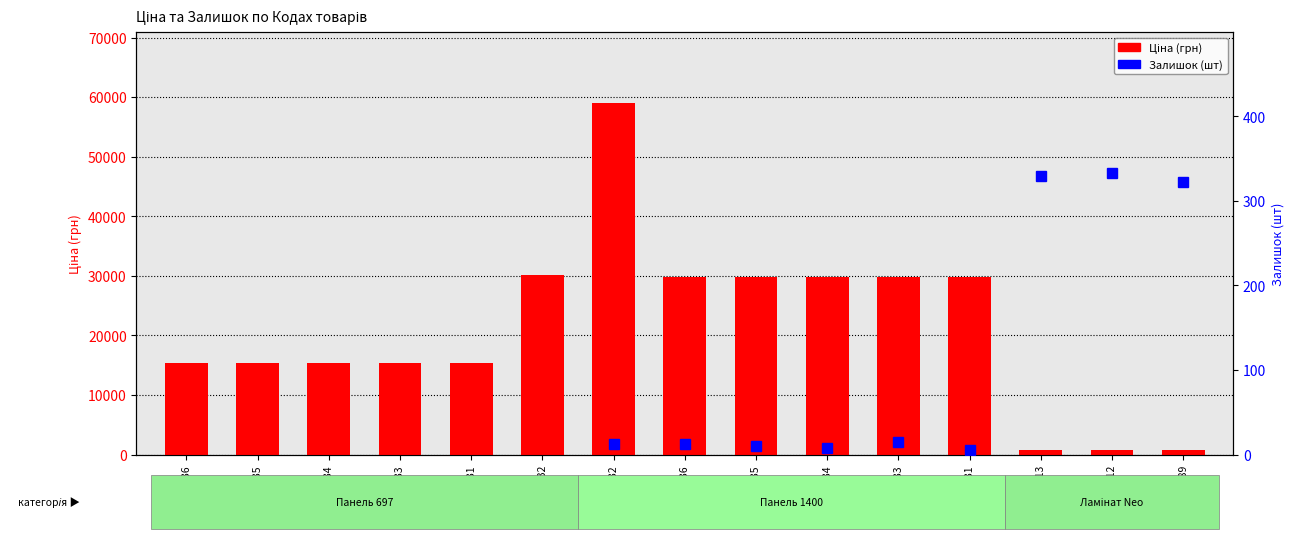

Does the chart contain any negative values?

No